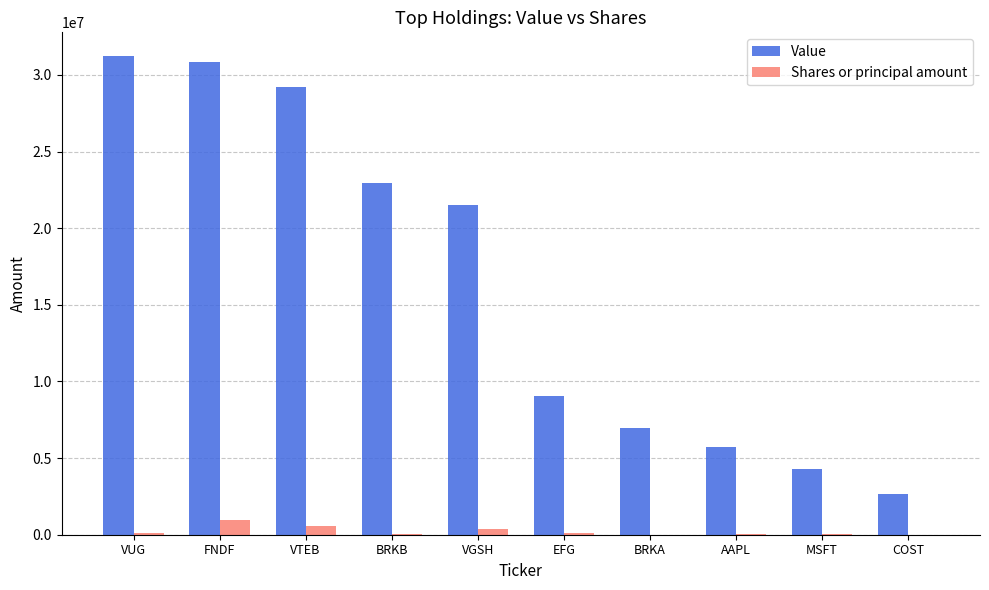

Between VUG and VGSH, which series saw the biggest shift?

Value